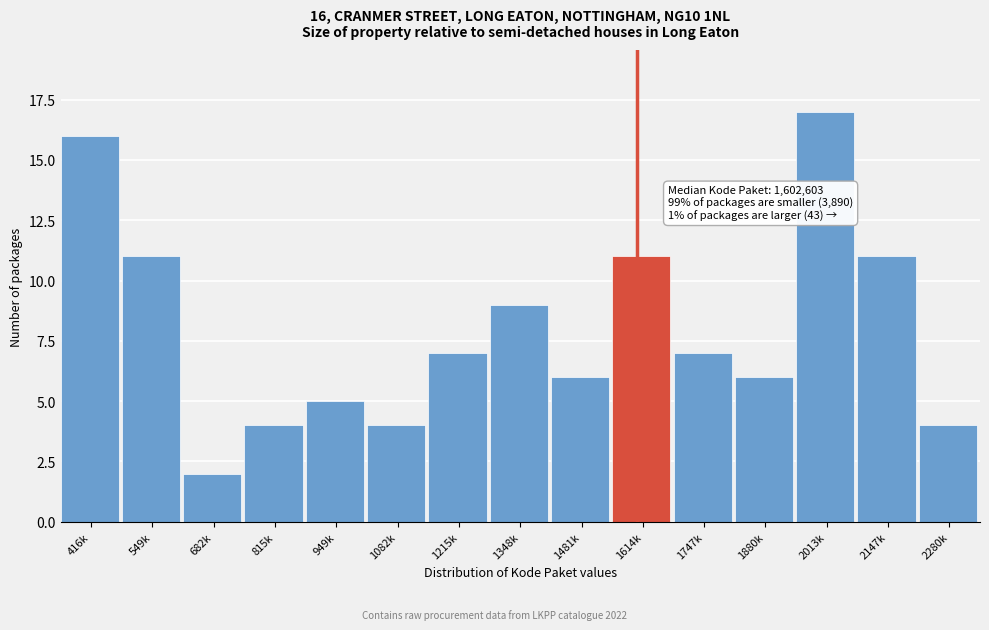

Reading left to right, transcribe all the data shown in this chart.

416k=16	549k=11	682k=2	815k=4	949k=5	1082k=4	1215k=7	1348k=9	1481k=6	1614k=11	1747k=7	1880k=6	2013k=17	2147k=11	2280k=4